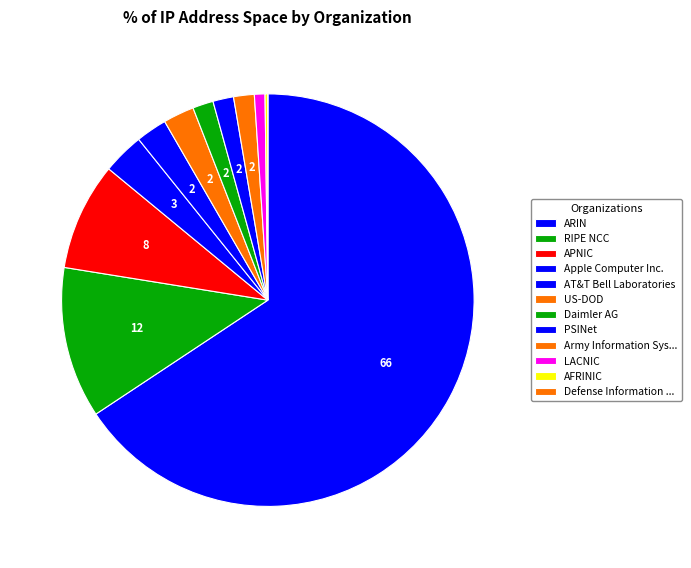

Count the number of slices in the pie.

12